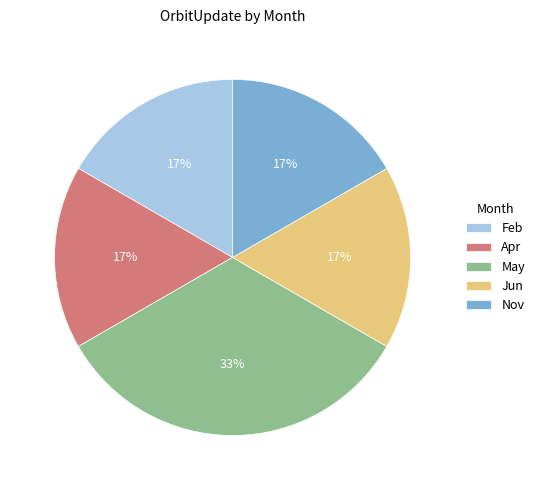

What is the ratio of the value at Feb to the value at Jun?

1.0